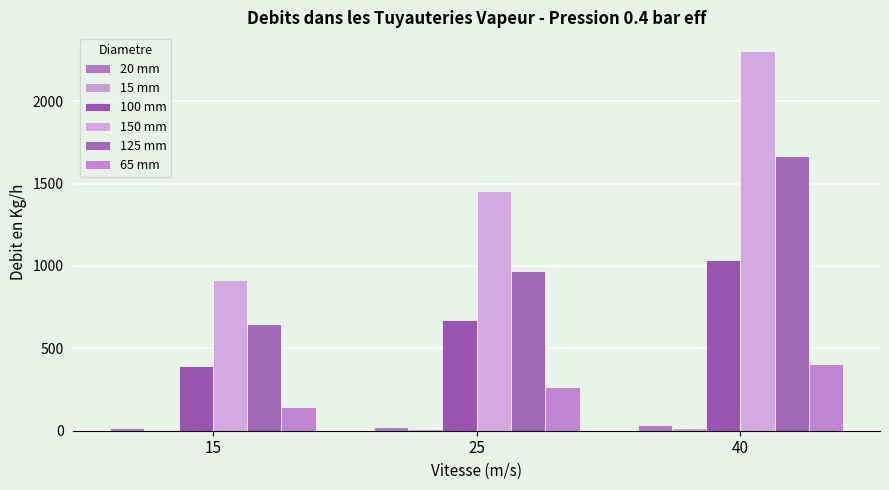

How many 125 mm values are between 648 and 1670?

3